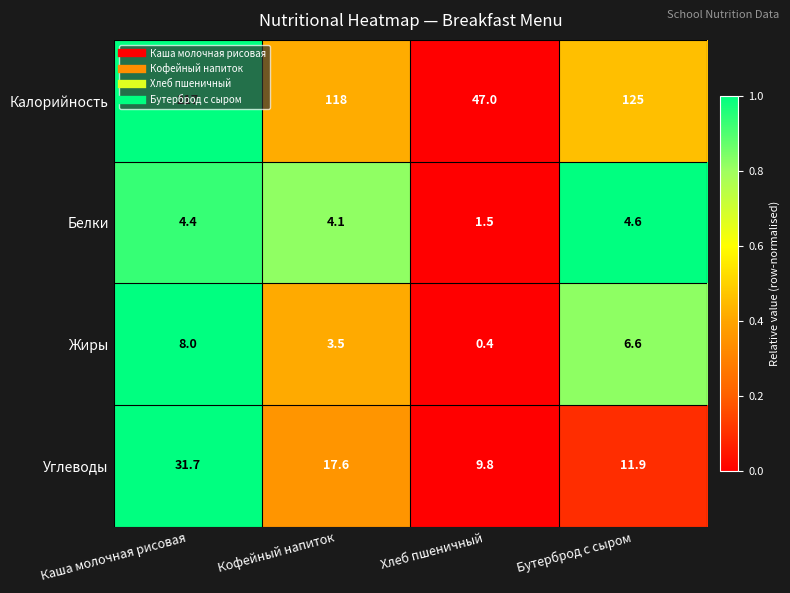

Which series has the largest total across all categories?

Калорийность